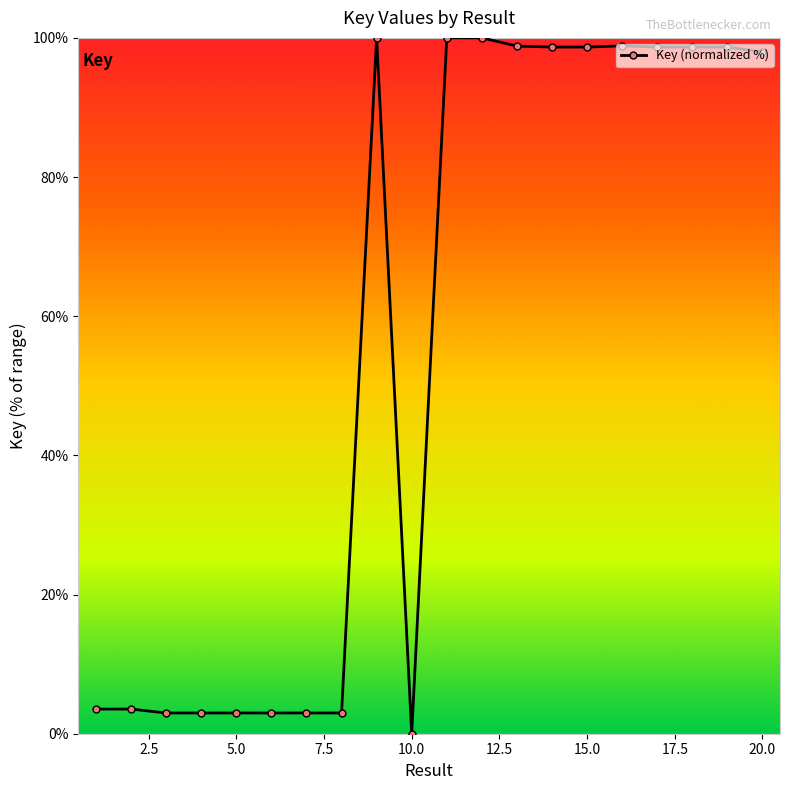

What is the value of the 8th point from the left?

3.0